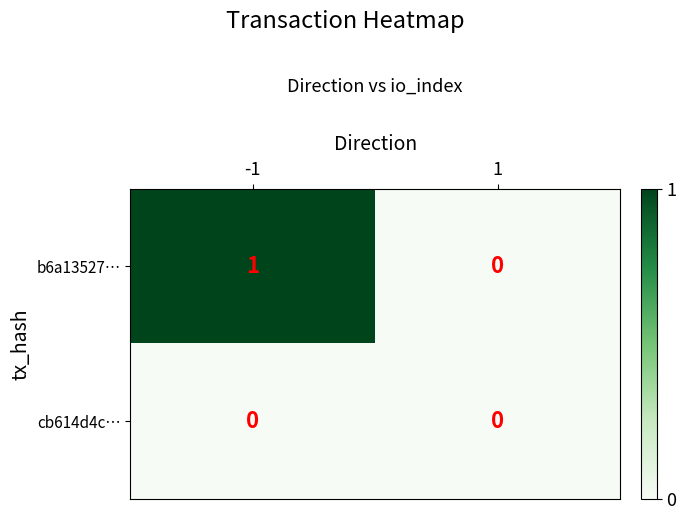

Which series has the largest total across all categories?

b6a13527…